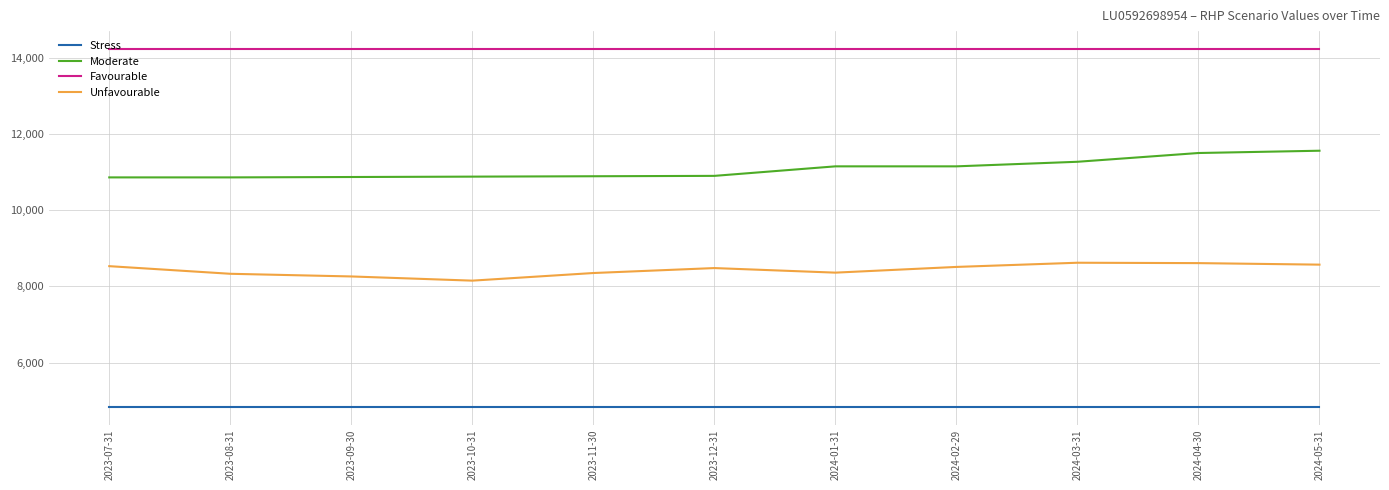

True or false: Stress and Unfavourable cross at least once.

False